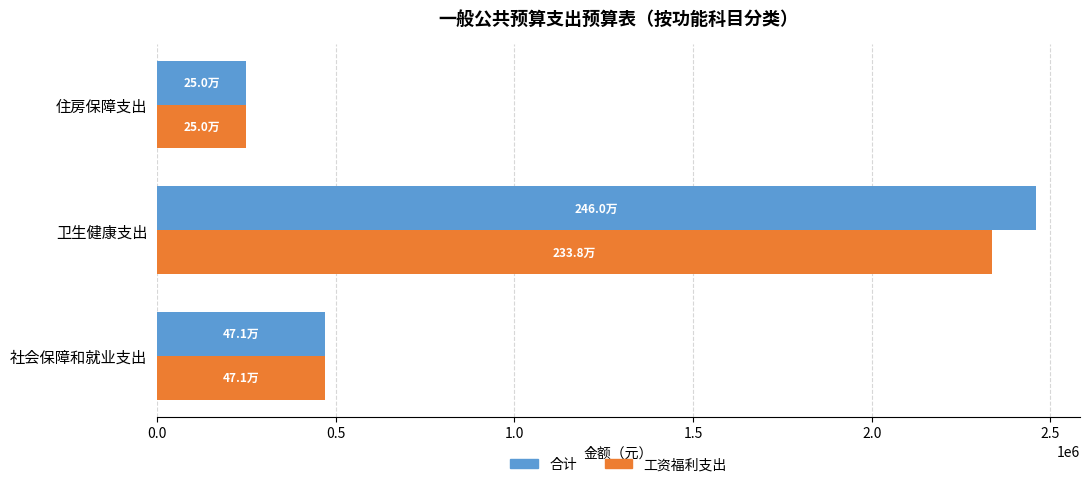

What is the minimum value for 合计?

250297.9